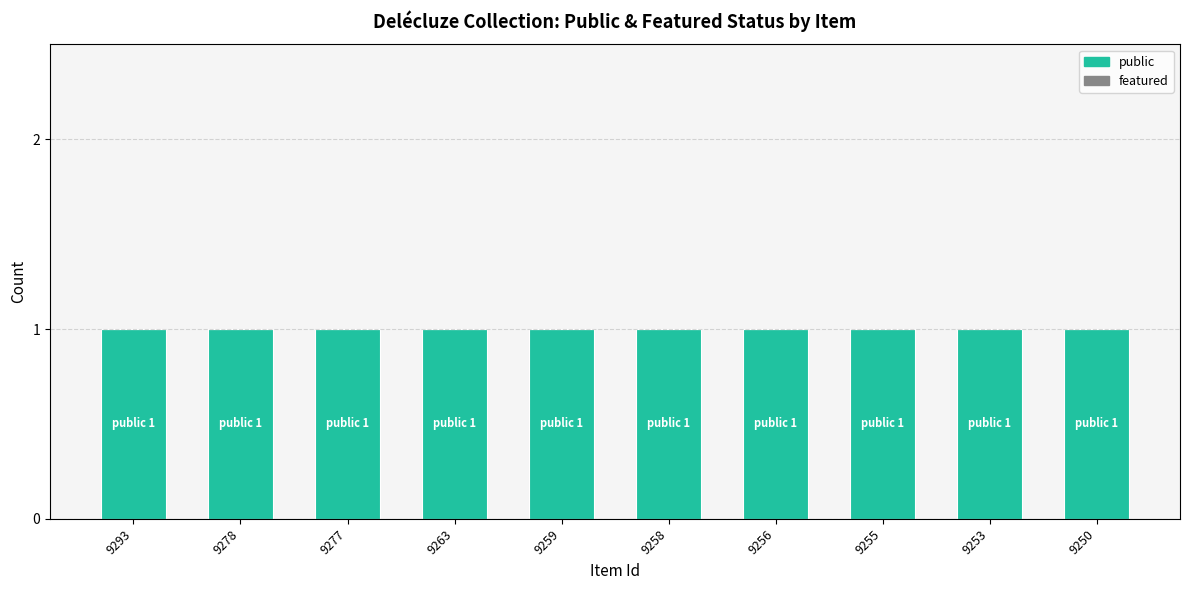

What is the total value across all series at 9250?

1